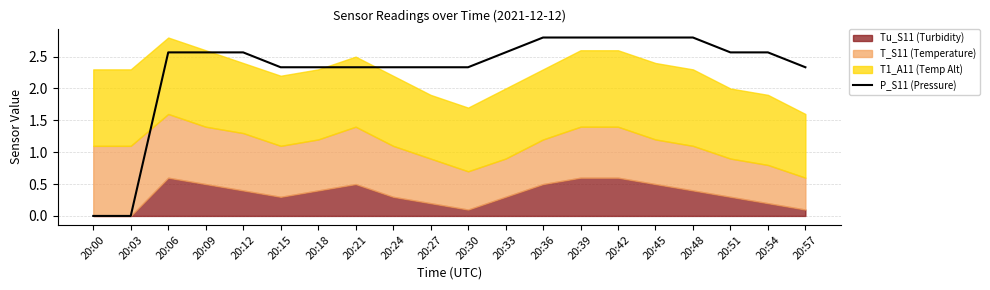

At which label does the data first exceed 2?

20:06